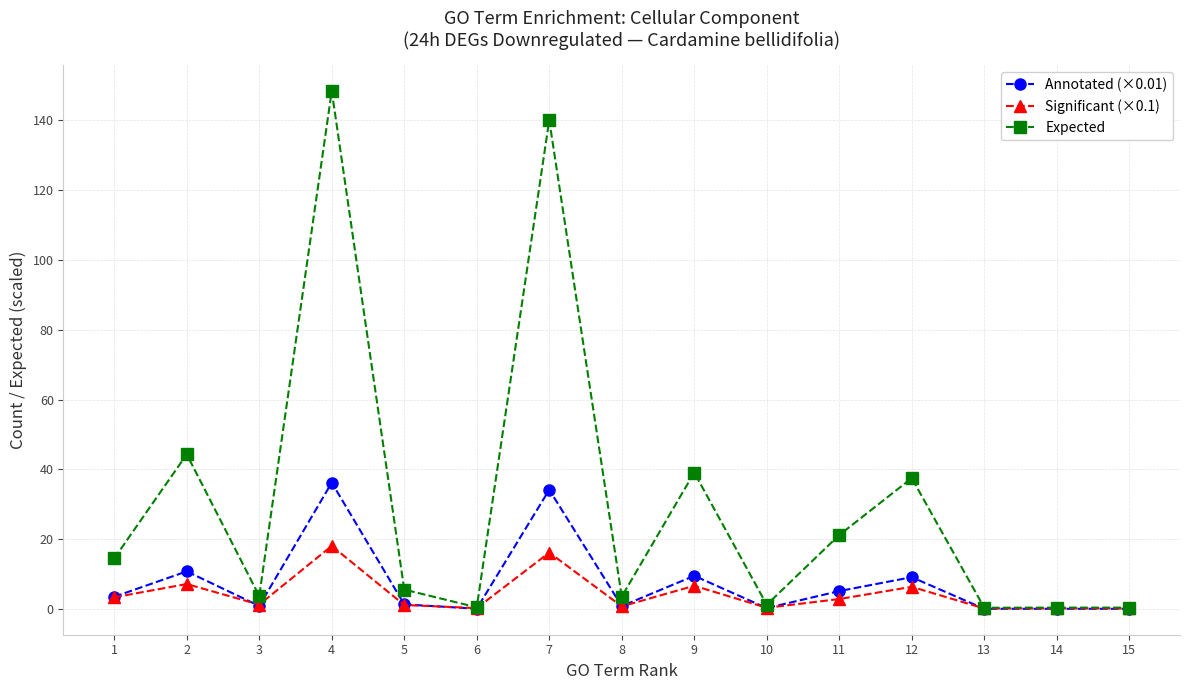

Rank the series by their maximum value, from highest to lowest.

Expected, Annotated (×0.01), Significant (×0.1)